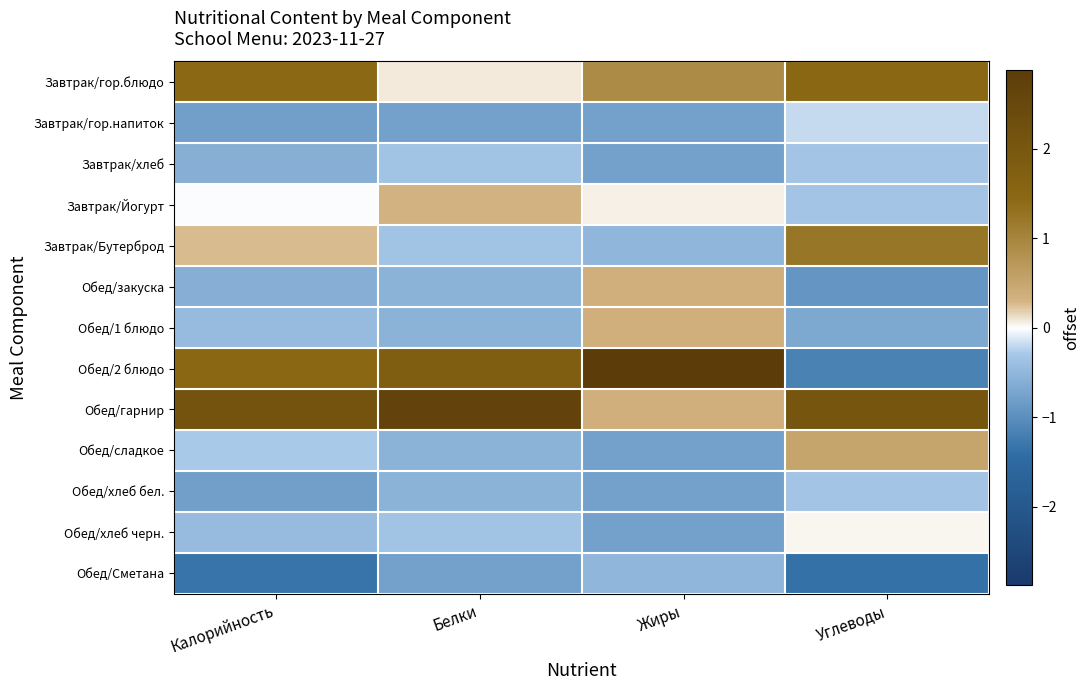

At how many categories does at least one series exceed 0?

4